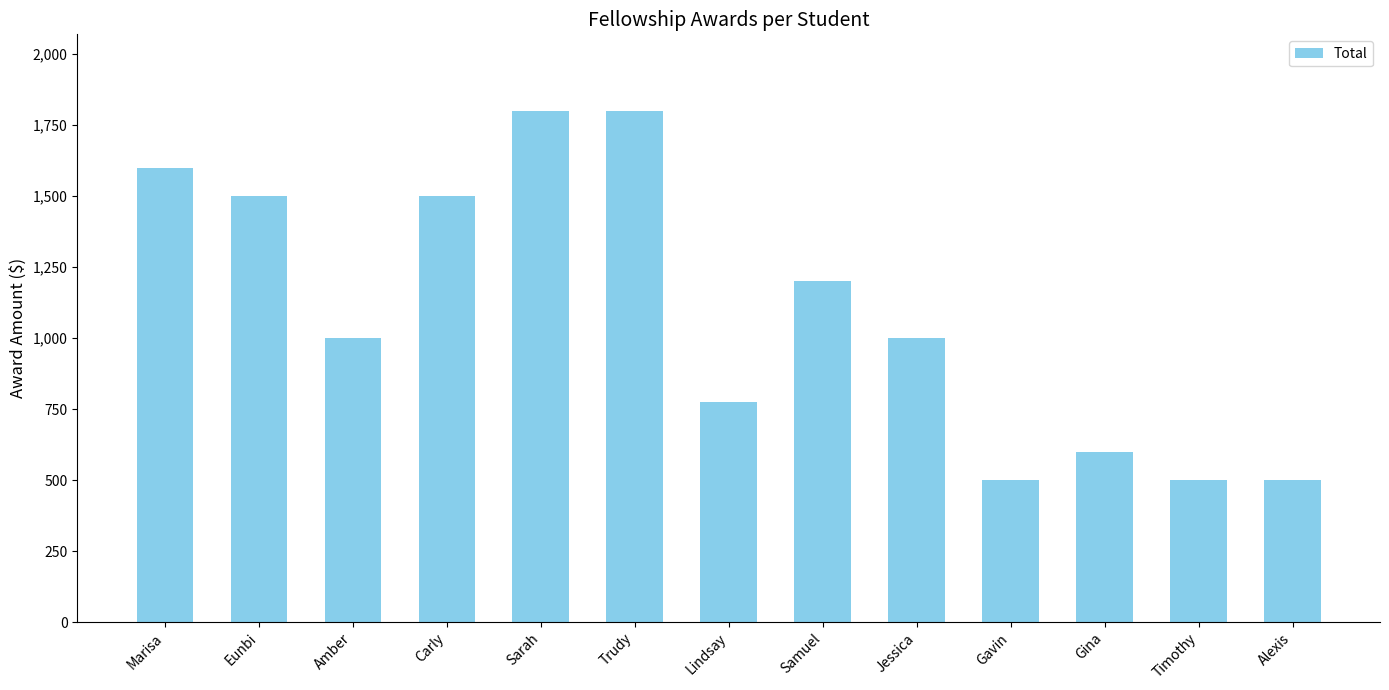

What is the difference between the second highest and minimum values?

1300